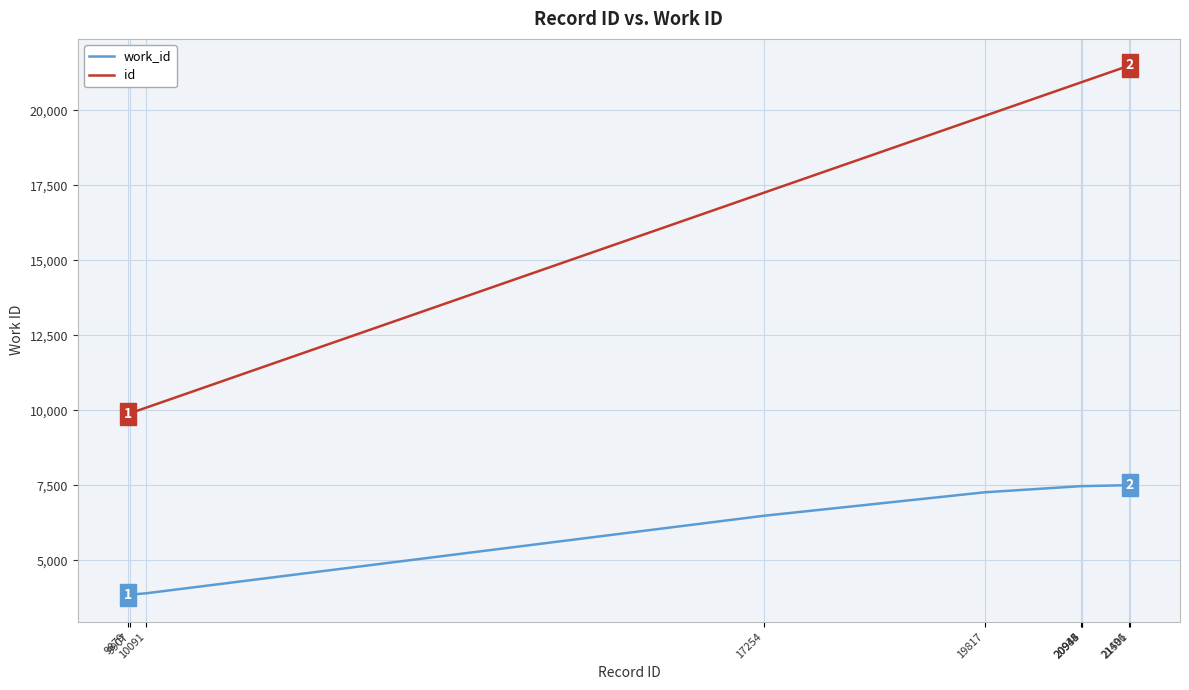

Which series has the largest total across all categories?

id